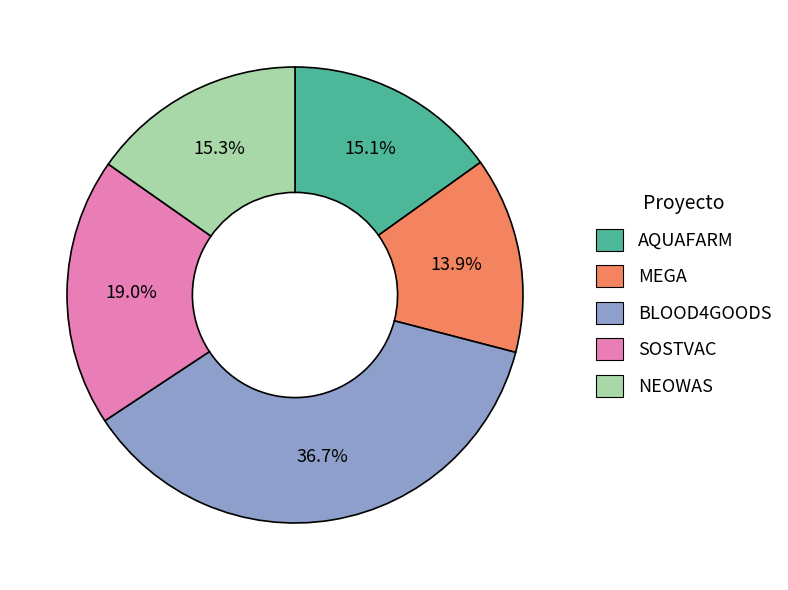

What portion of the pie excludes NEOWAS?

84.7%